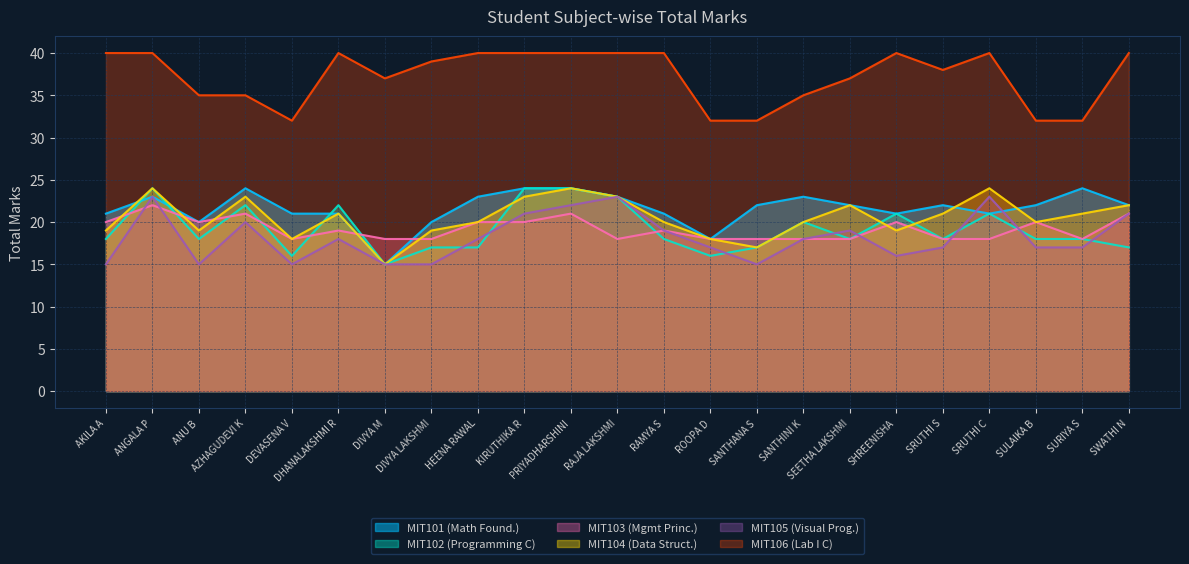

Which category has the highest value in the MIT104 (Data Struct.) series?

ANGALA P